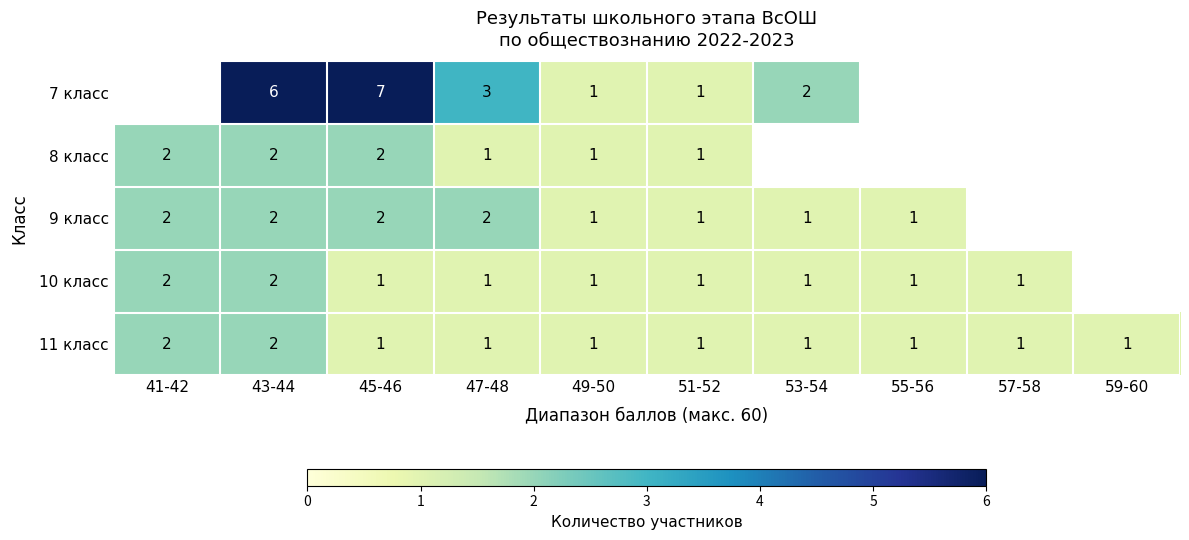

What is the sum of the 11 класс values at 41-42 and 49-50?

3